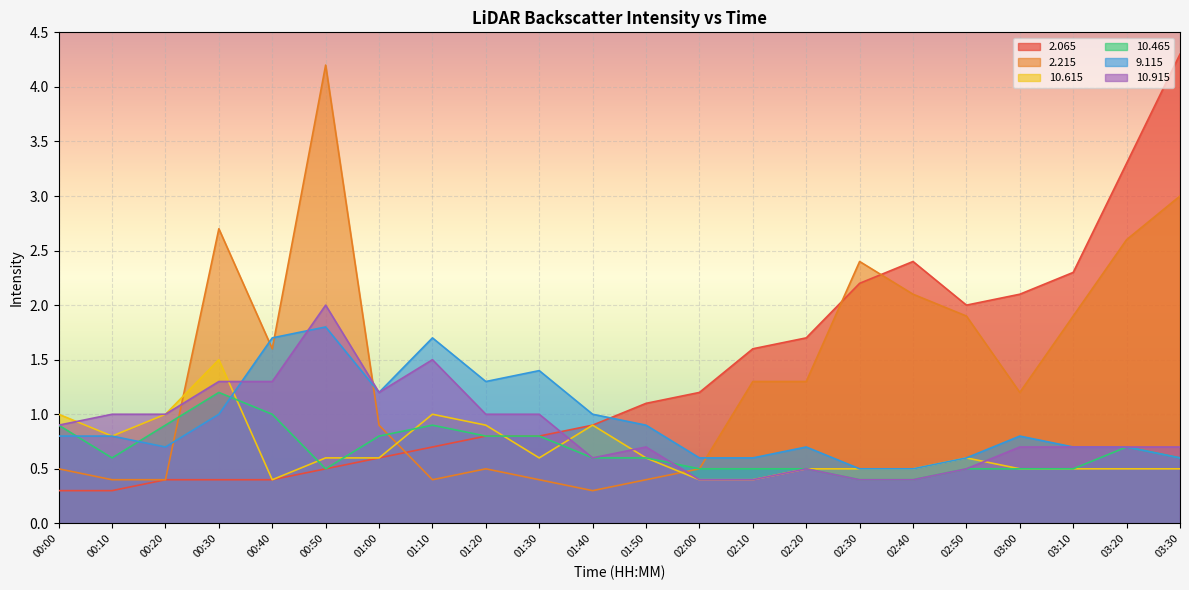

In   2.215, how many points are higher than both neighbors (excluding endpoints)?

4